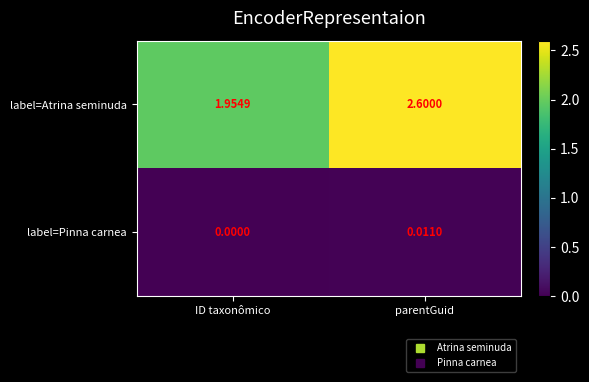

Where is label=Pinna carnea nearest to the value 0?

ID taxonômico